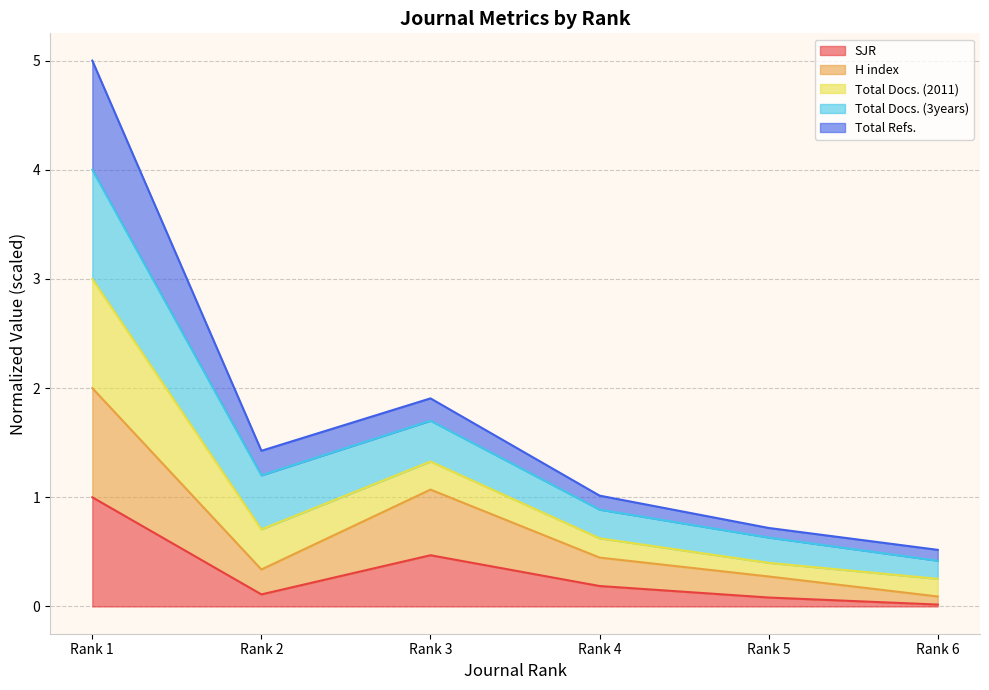

Which category has the highest value in the Total Refs. series?

Rank 1